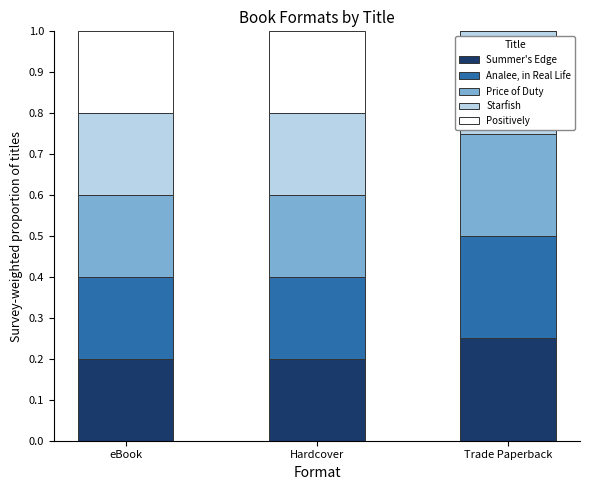

What are all the series names shown in the legend?

Summer's Edge, Analee, in Real Life, Price of Duty, Starfish, Positively